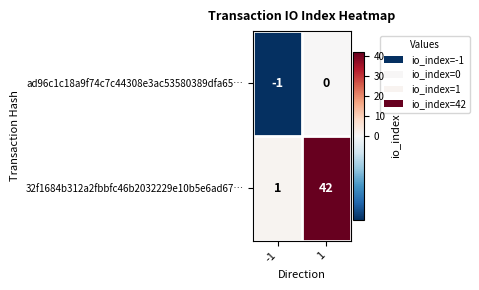

What is the difference between the highest and lowest values at 1?

42